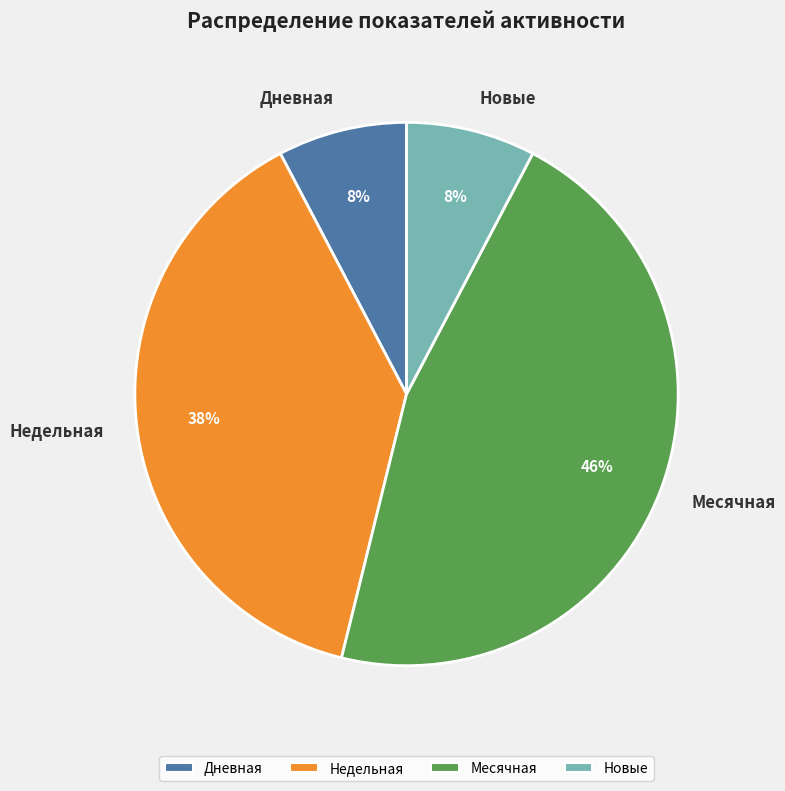

Do Недельная and Месячная together represent more than half of the pie?

Yes